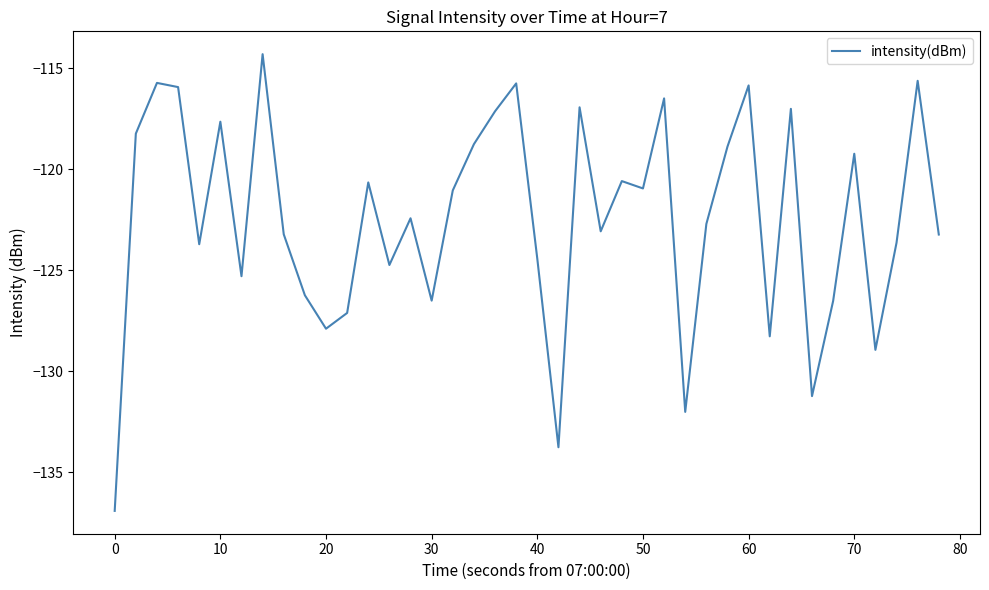

What is the maximum value shown in the chart?

-114.3